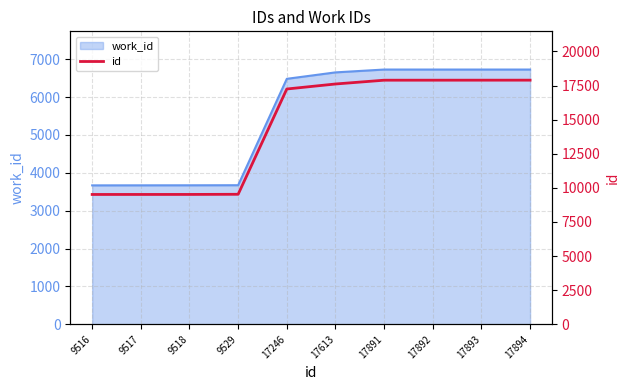

Reading left to right, what are all the values shown in this chart?

9516=9516	9517=9517	9518=9518	9529=9529	17246=17246	17613=17613	17891=17891	17892=17892	17893=17893	17894=17894